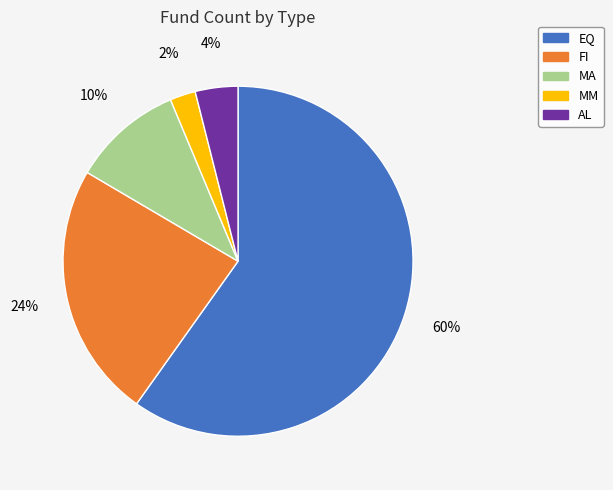

Combined, do MA and EQ account for over 50%?

Yes